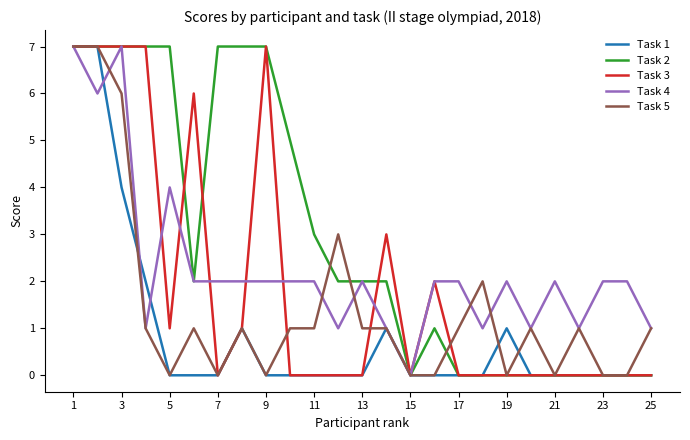

What are all the series names shown in the legend?

Task 1, Task 2, Task 3, Task 4, Task 5